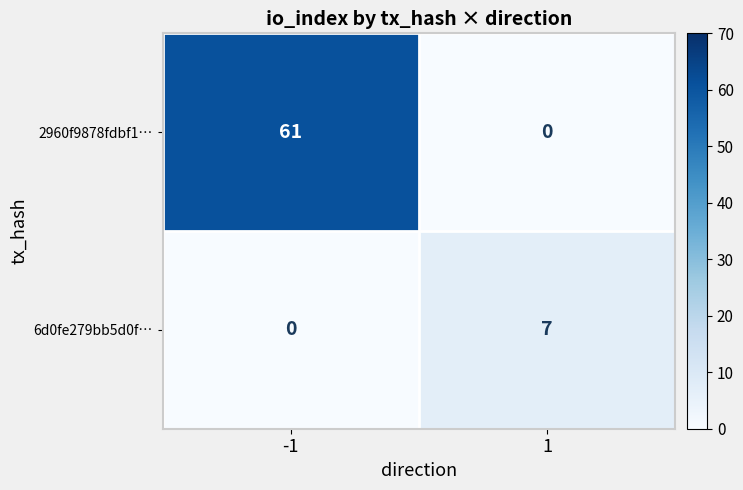

What is the sum of the 2960f9878fdbf1… values at -1 and 1?

61